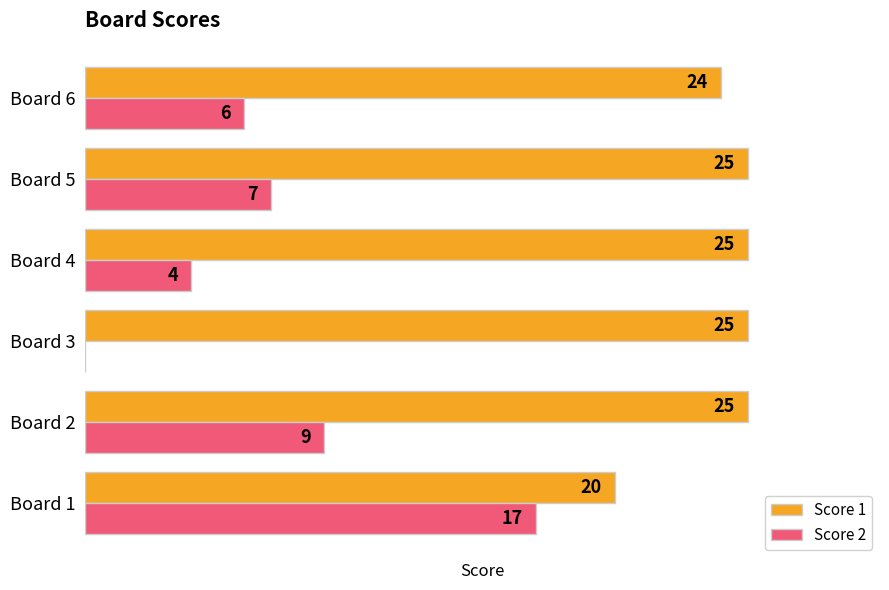

Which series has the widest spread of values?

Score 2